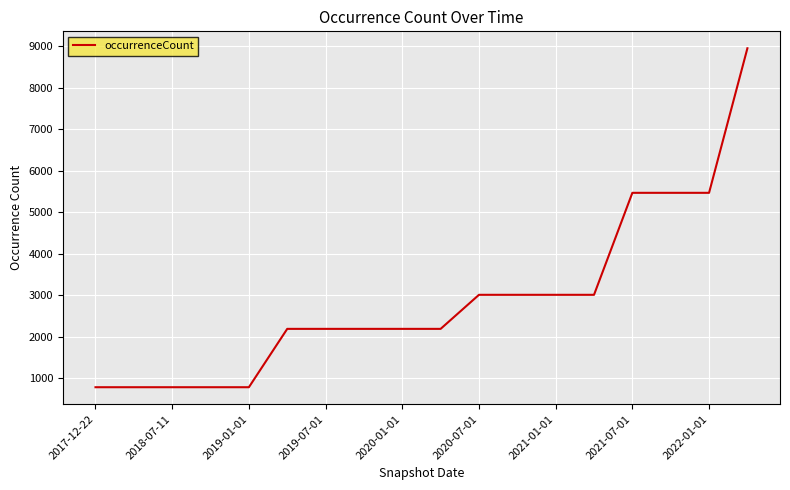

What is the maximum value shown in the chart?

8953